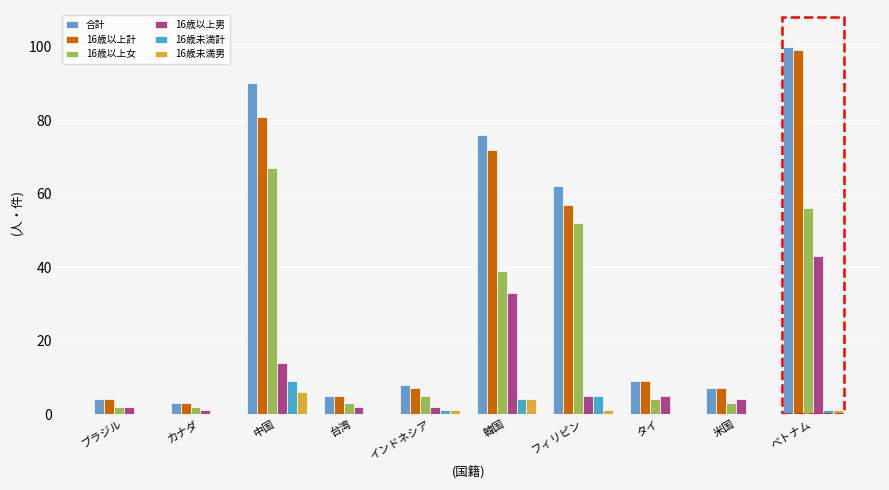

What is the label of the 6th bar from the right?

インドネシア